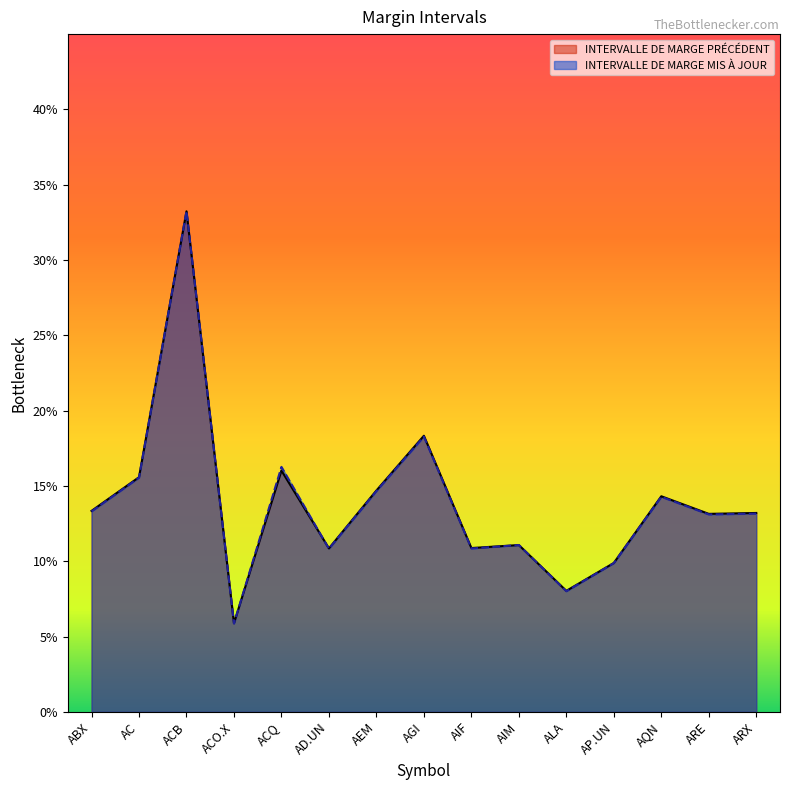

Does the chart display data point markers on the line(s)?

No